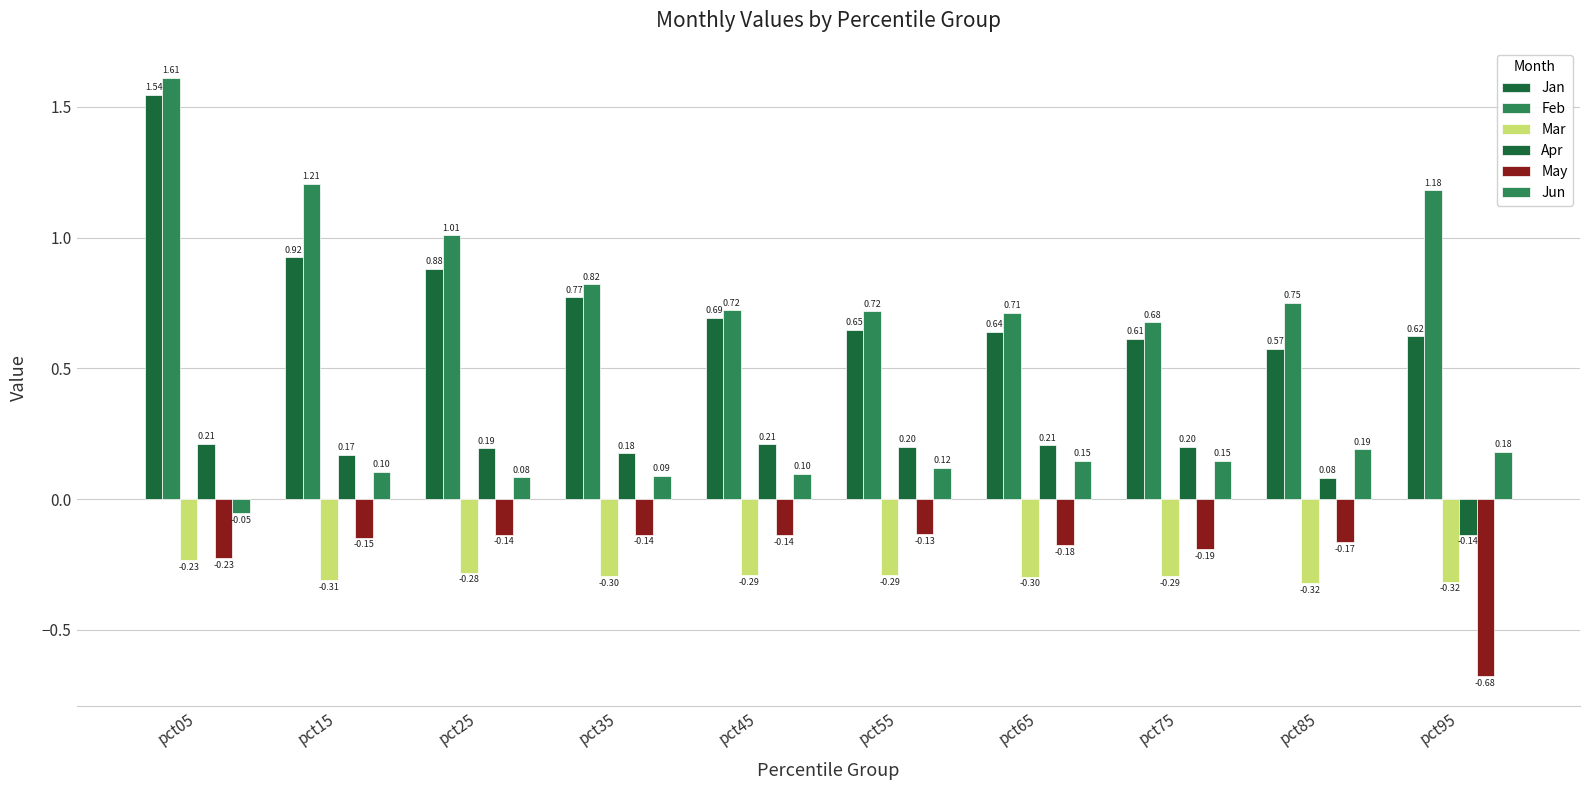

How many series are shown in this chart?

6